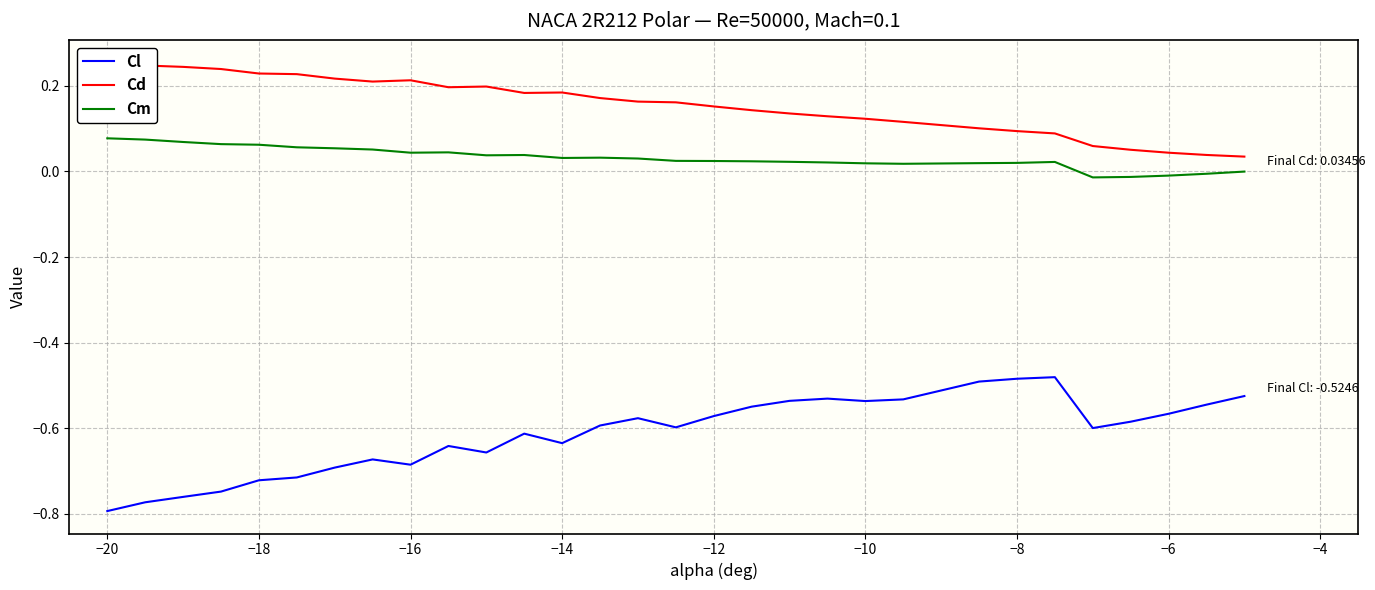

True or false: Cm and Cl intersect in this chart.

False